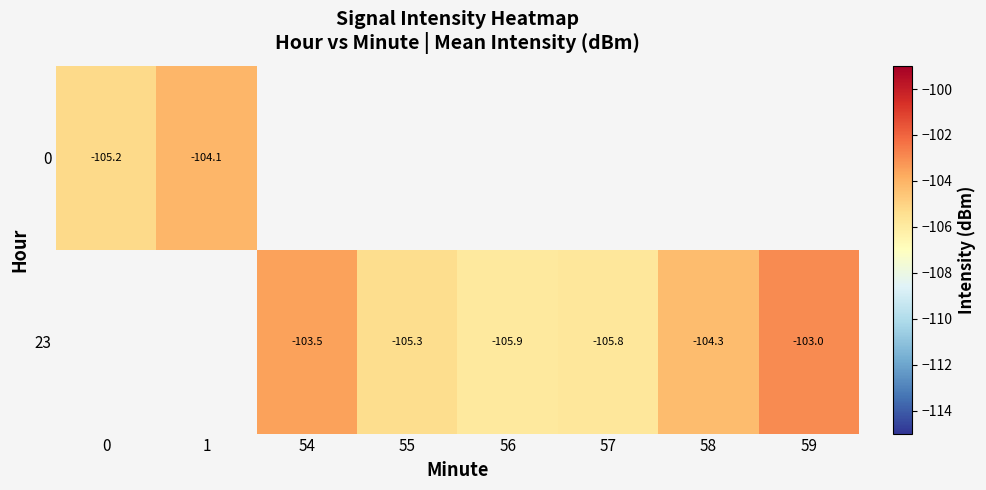

At which label does 23 first exceed -105?

54